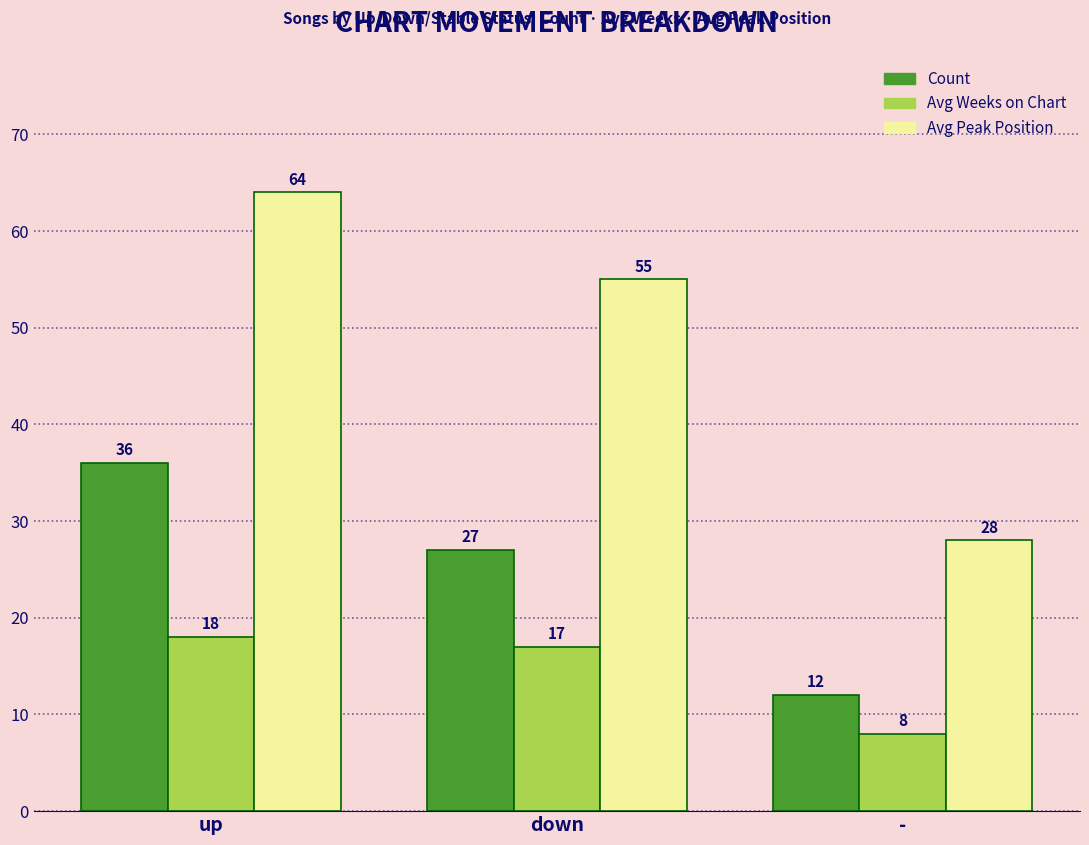

What is the average value of the Avg Peak Position series?

49